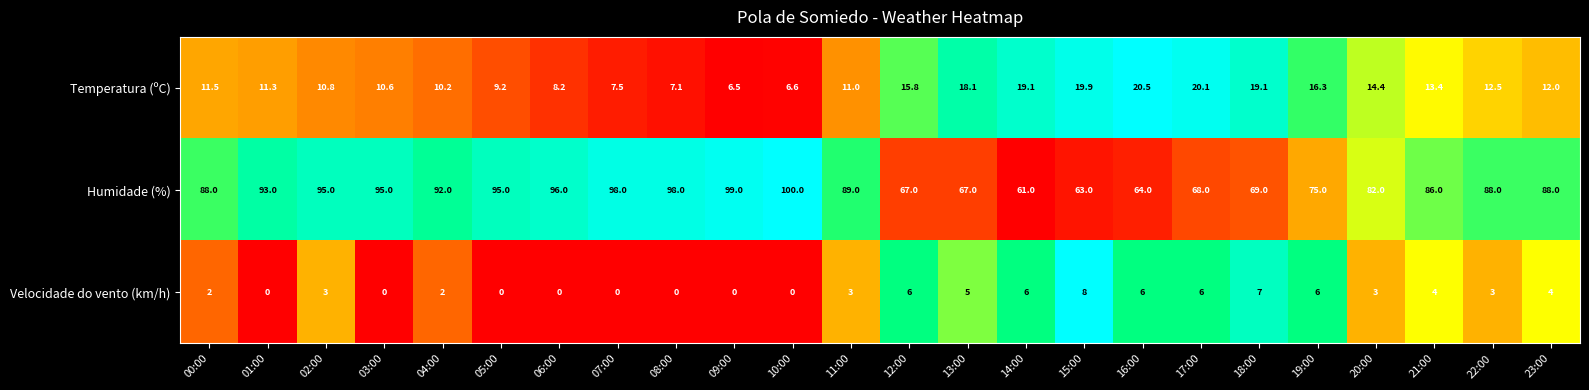

At which category does the chart reach its peak across all series?

10:00